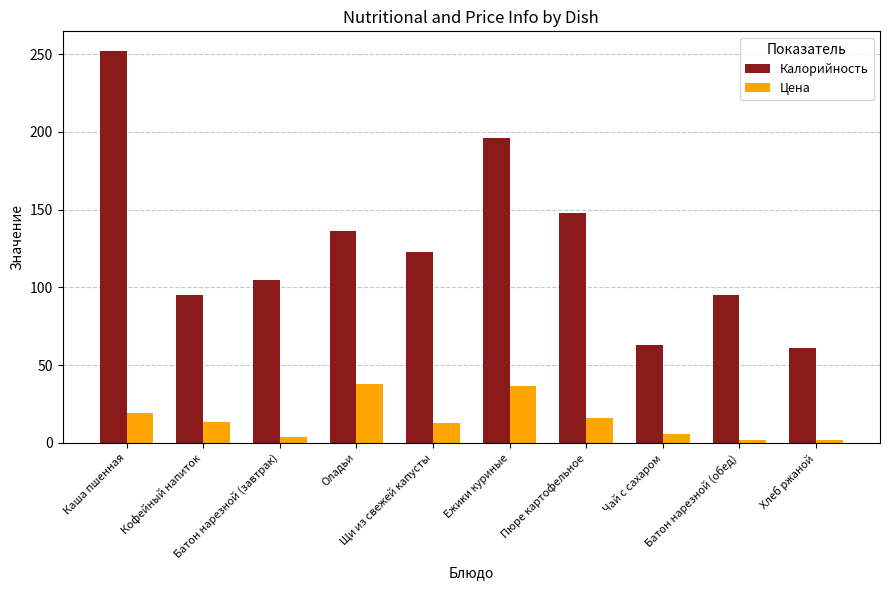

List the series in order of their overall mean, highest first.

Калорийность, Цена